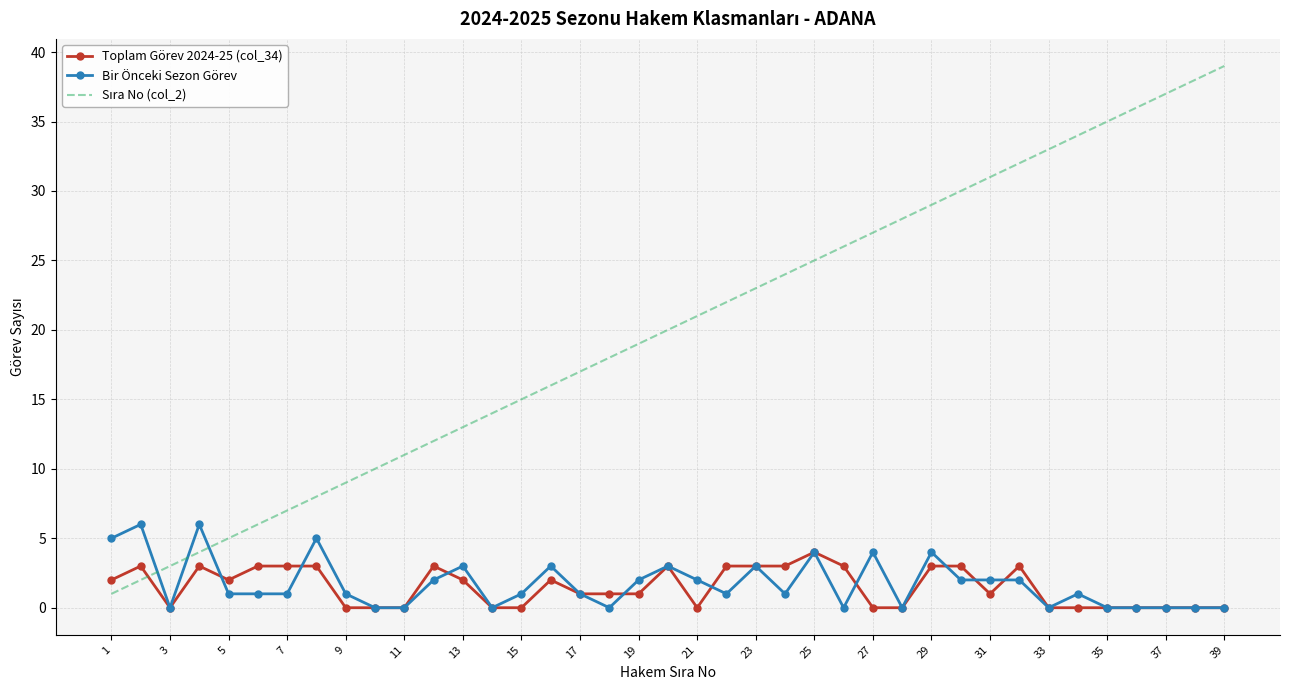

What is the greatest value displayed?

39